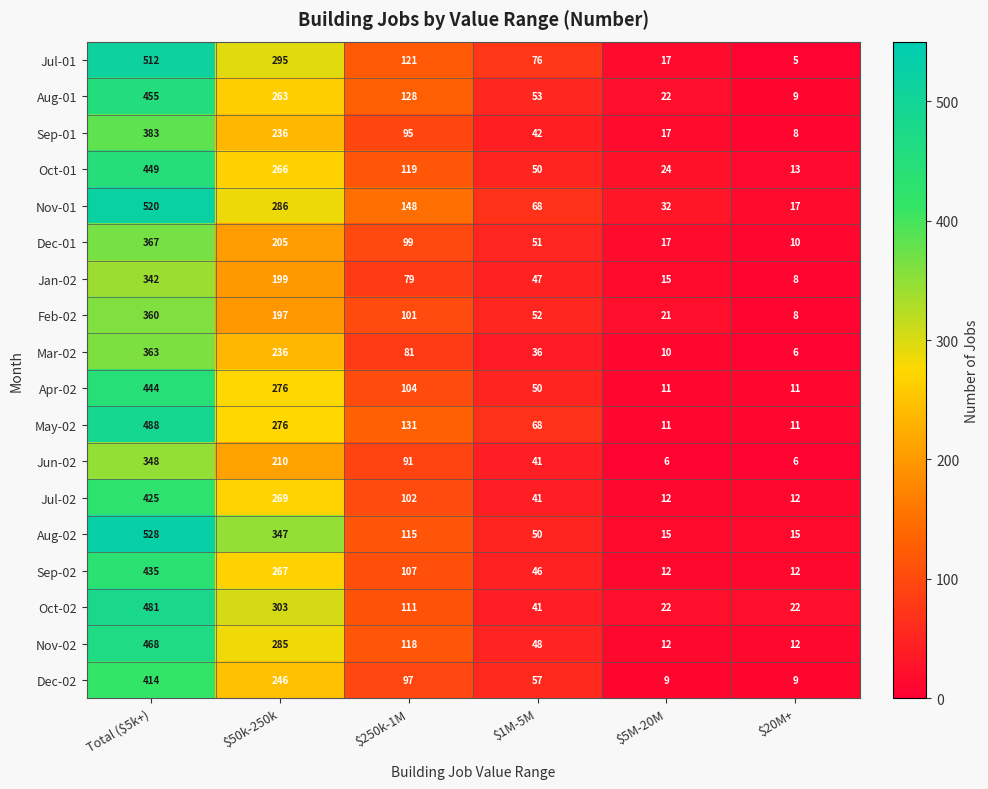

What is the minimum value shown in the chart?

5